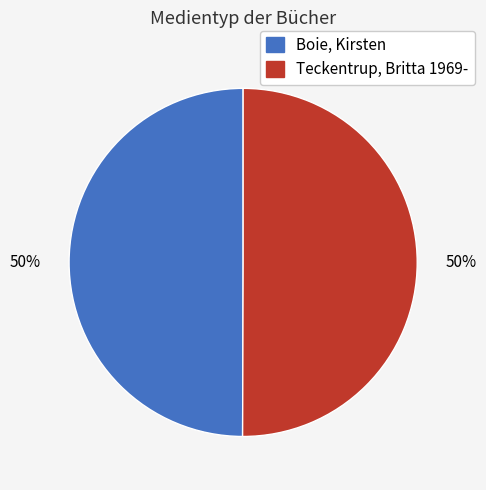

The Teckentrup, Britta 1969- slice represents 38% of the pie. True or false?

False